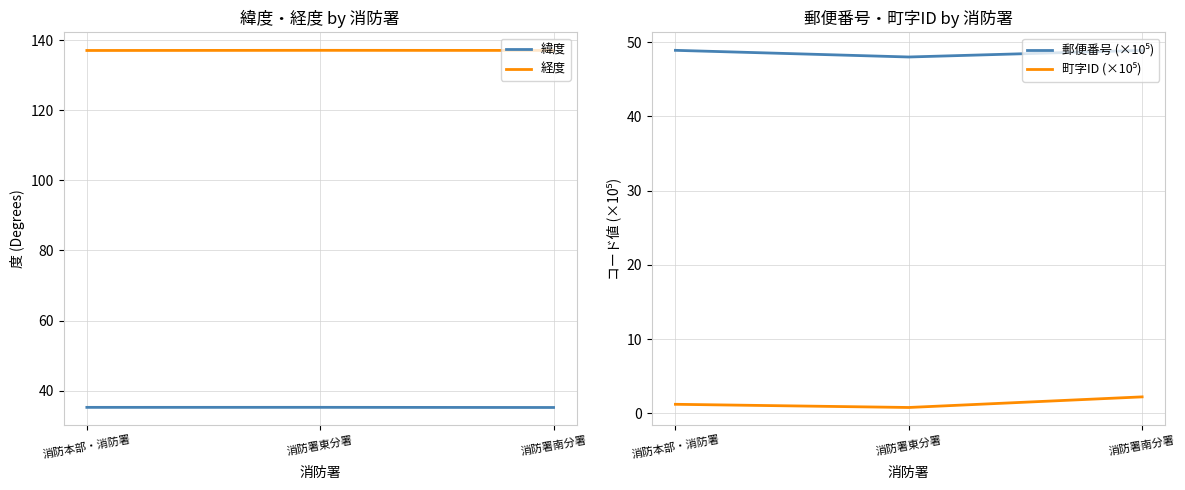

Between 消防署東分署 and 消防署南分署, which series saw the biggest shift?

町字ID (×10⁵)